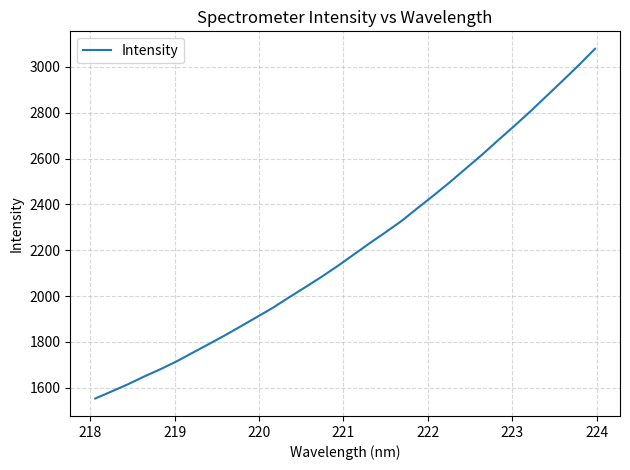

What is the minimum value shown in the chart?

1553.3